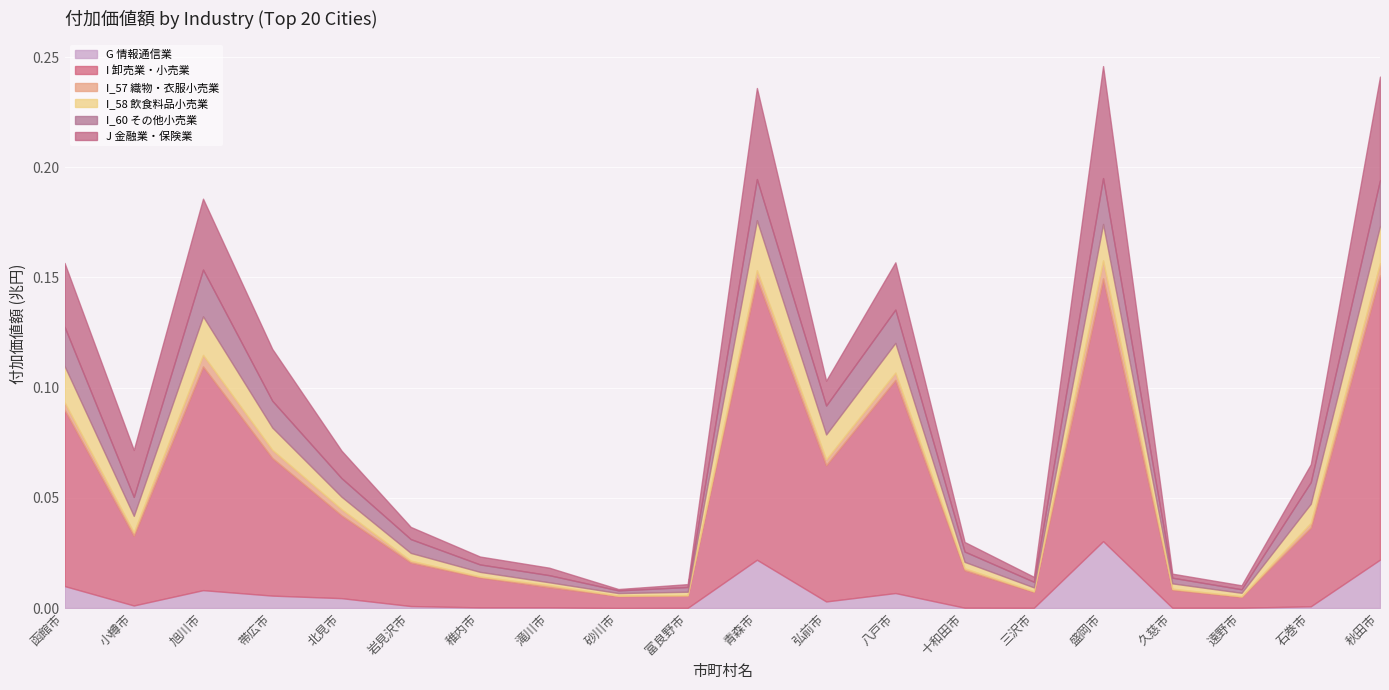

What position from the left is 弘前市?

12